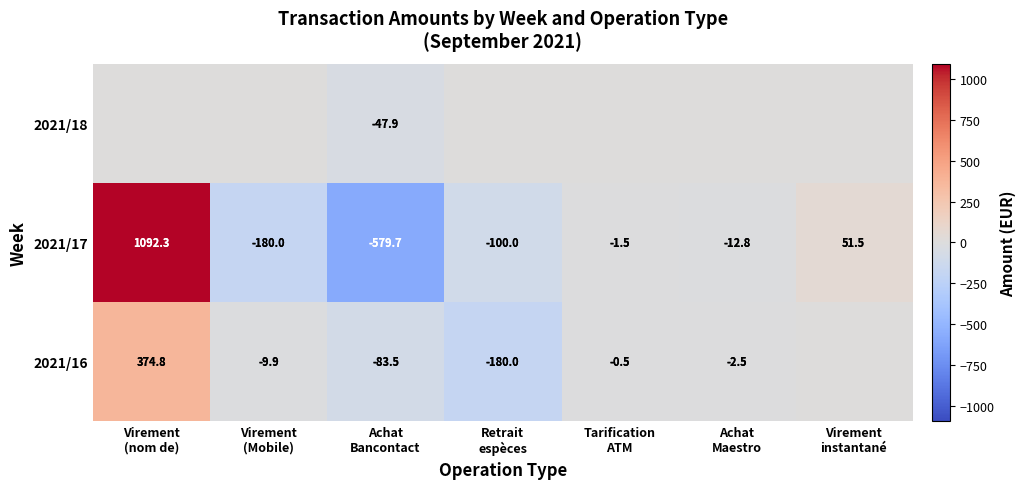

What is the difference between the maximum and second lowest values in the 2021/17 series?

1272.3